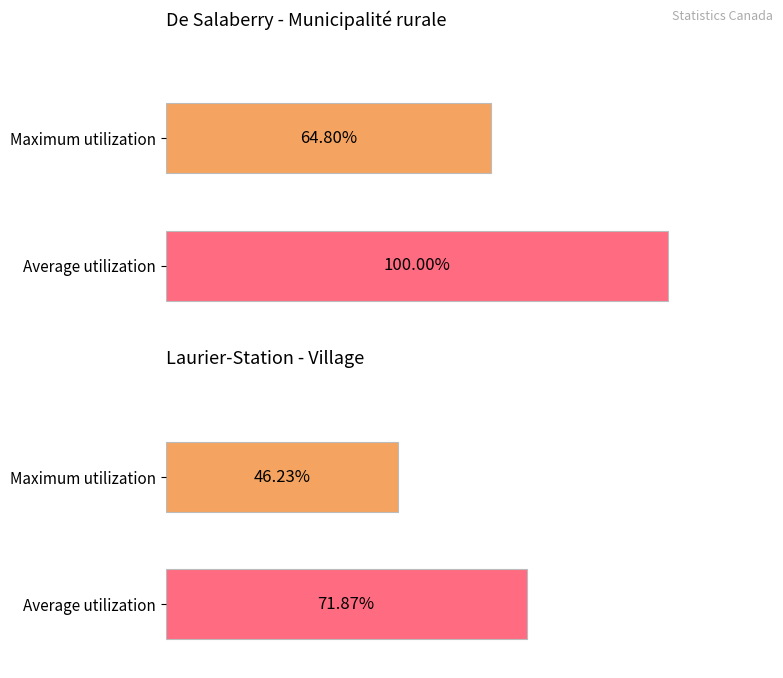

Is it true that Laurier-Station Total equals 737 at Logements occupés?

False